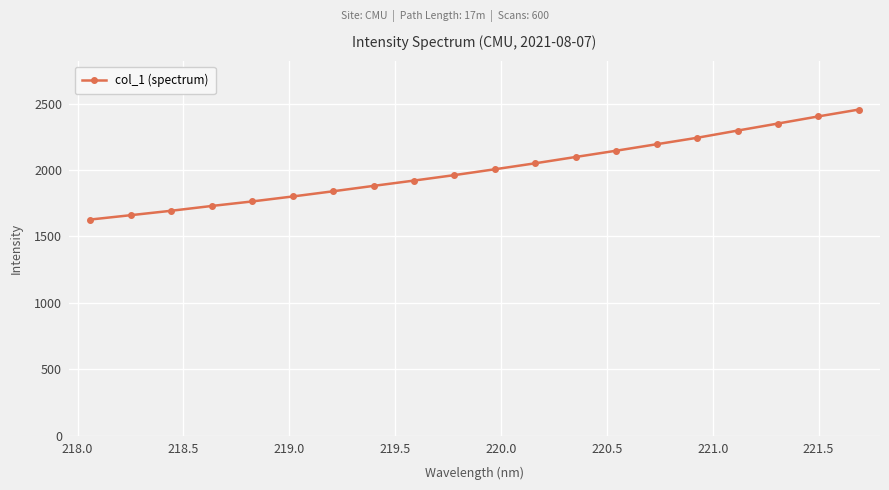

What is the minimum value shown in the chart?

1627.1